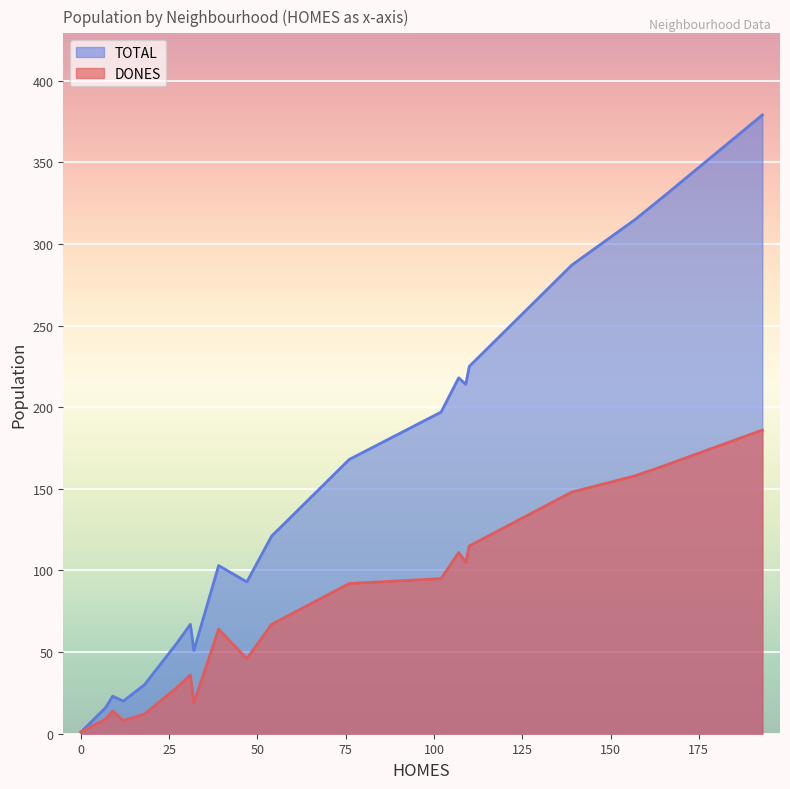

What is the greatest value displayed?

379